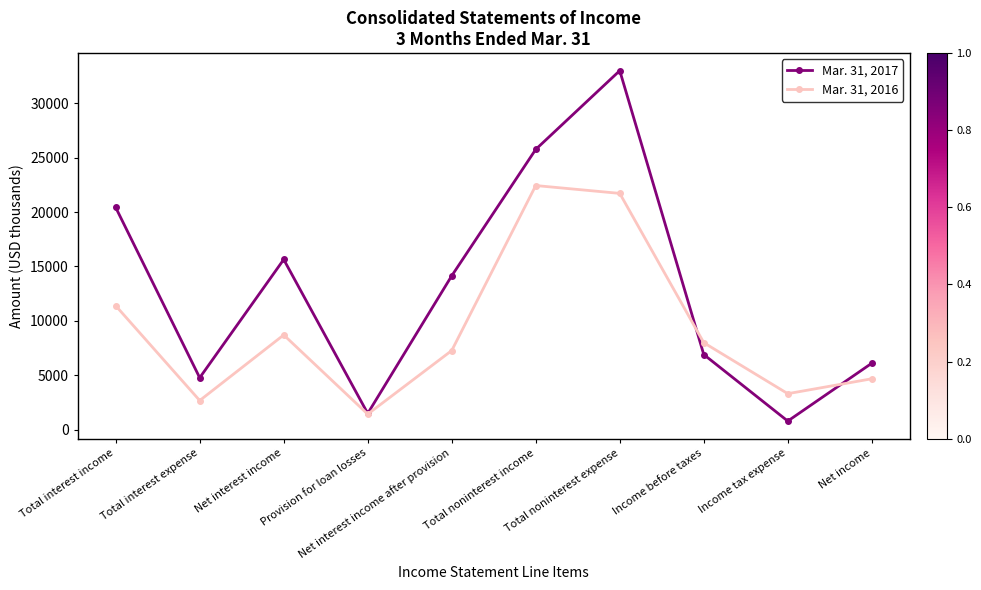

True or false: Mar. 31, 2017 has more than 1 points higher than both neighbors.

True